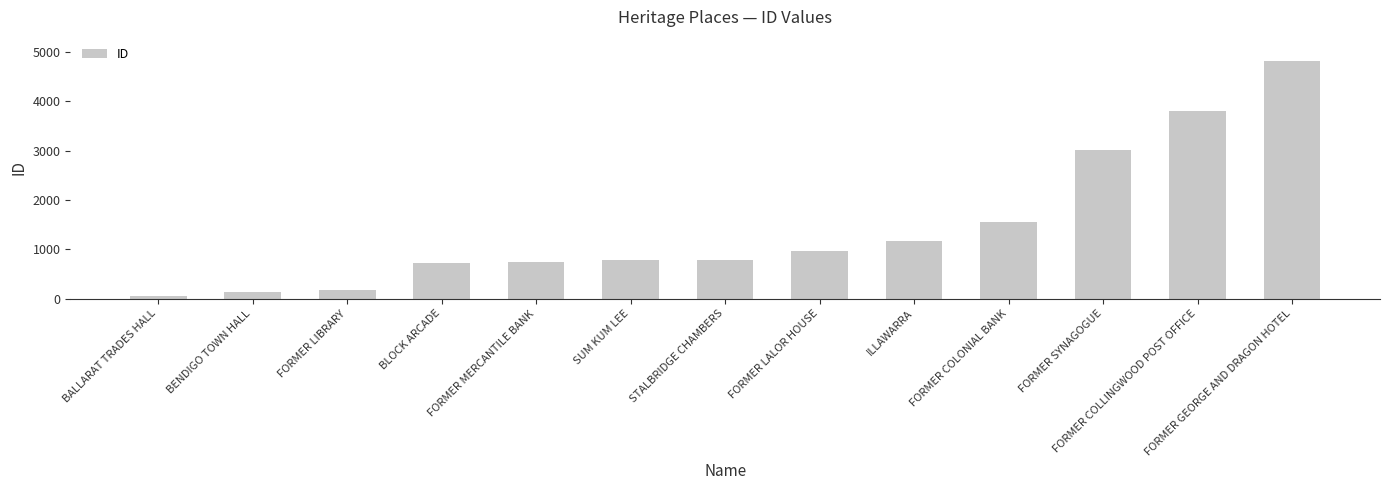

How many values are below 783?

6